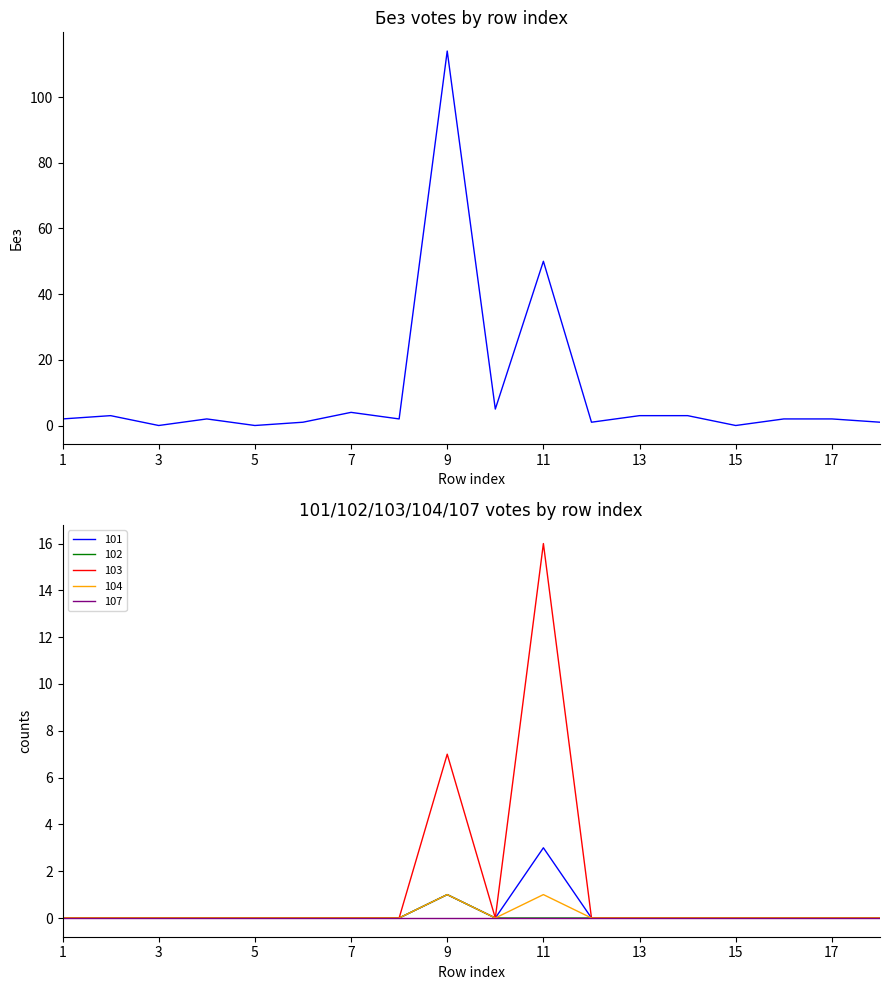

The value of 102 at 5 is 0. True or false?

True